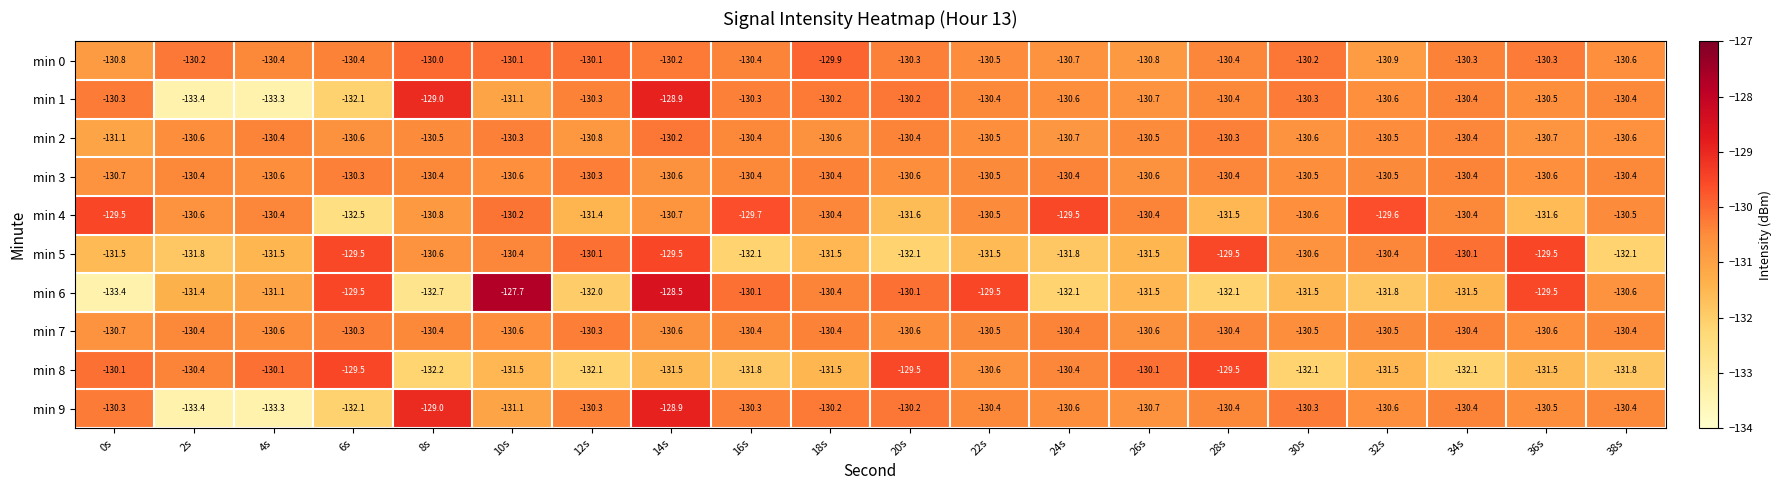

What is the difference between the highest and lowest values at 20s?

2.6